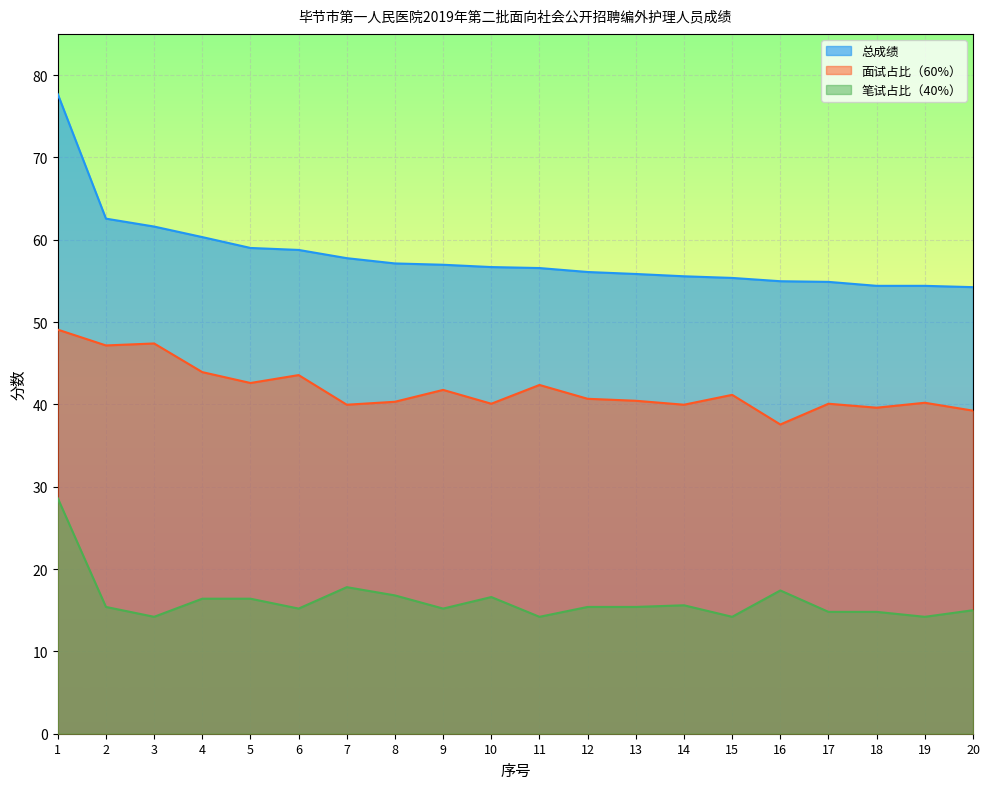

List the series in order of their peak value, highest first.

总成绩, 面试占比（60%）, 笔试占比（40%）